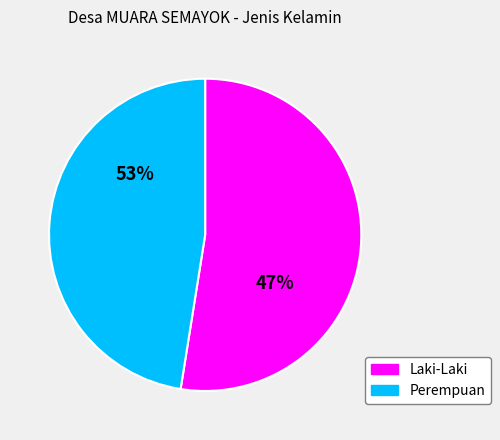

What percentage do Laki-Laki and Perempuan together represent?

100.0%